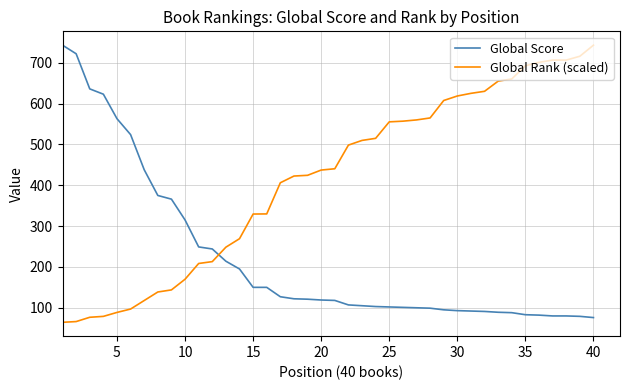

How many lines are shown in the chart?

2